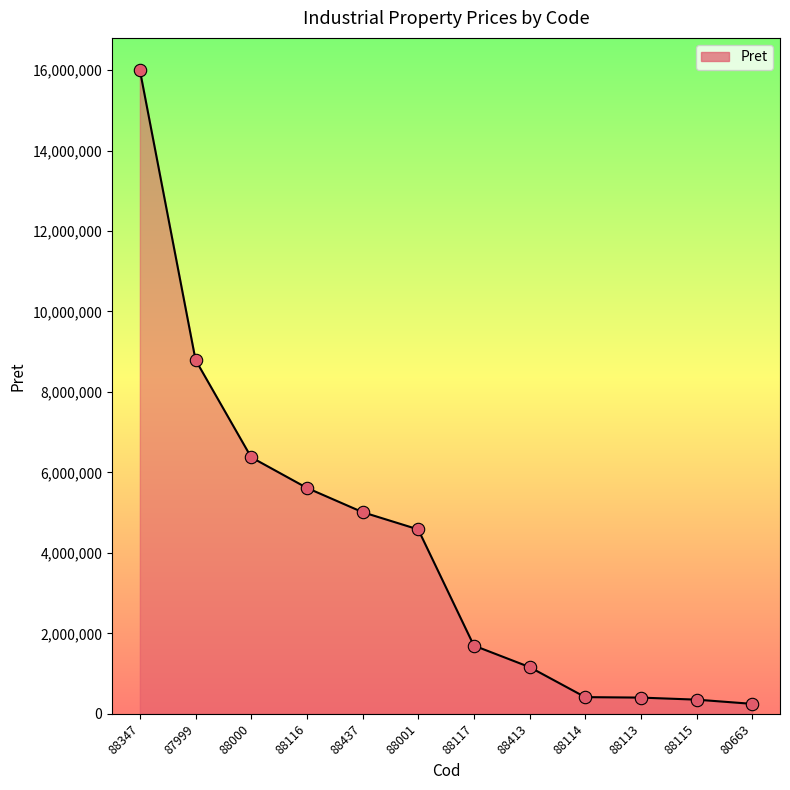

Approximately how many times larger is the value at 88116 compared to 88001?

1.2